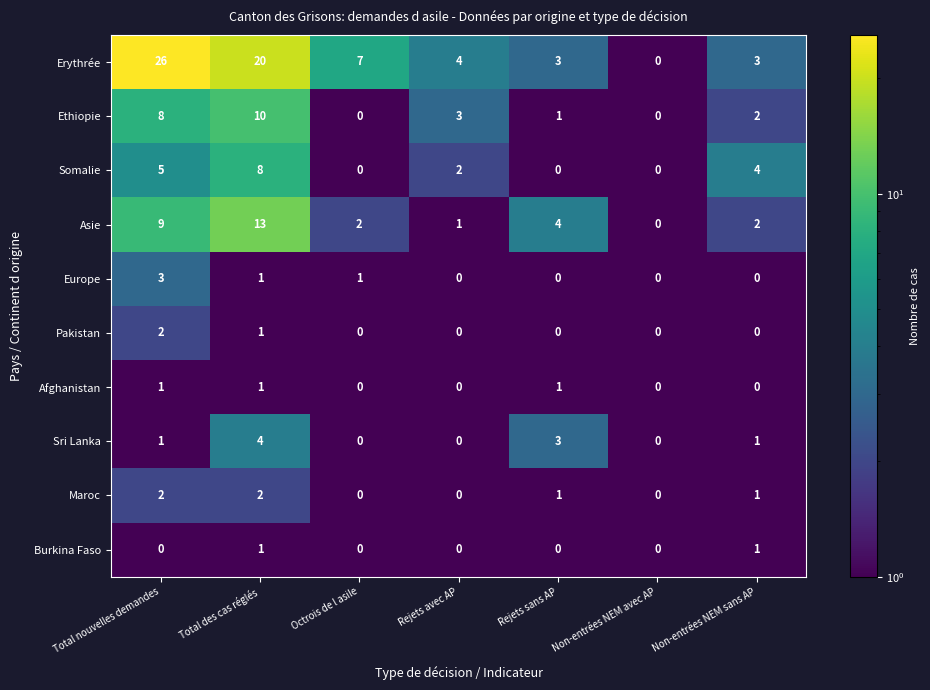

At which category is the sum across all series the highest?

Total des cas réglés